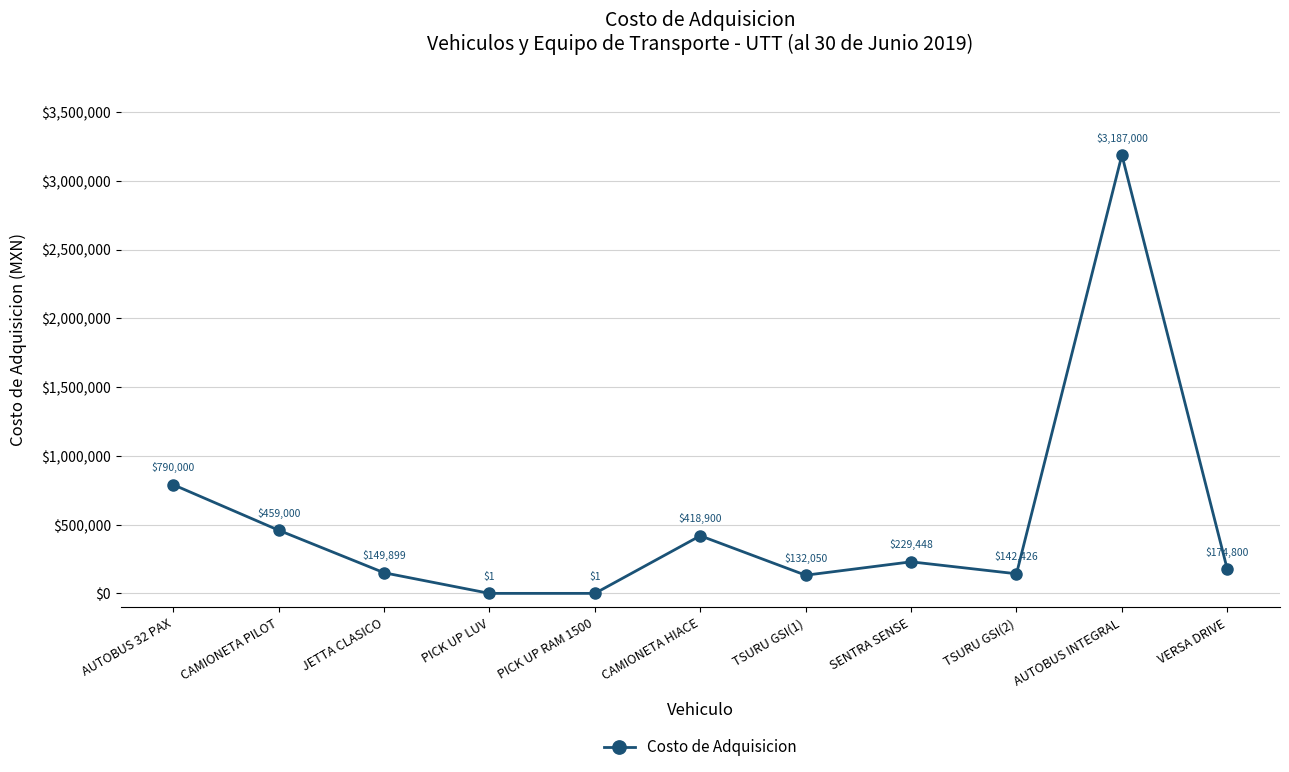

Which has a higher value, PICK UP LUV or JETTA CLASICO?

JETTA CLASICO